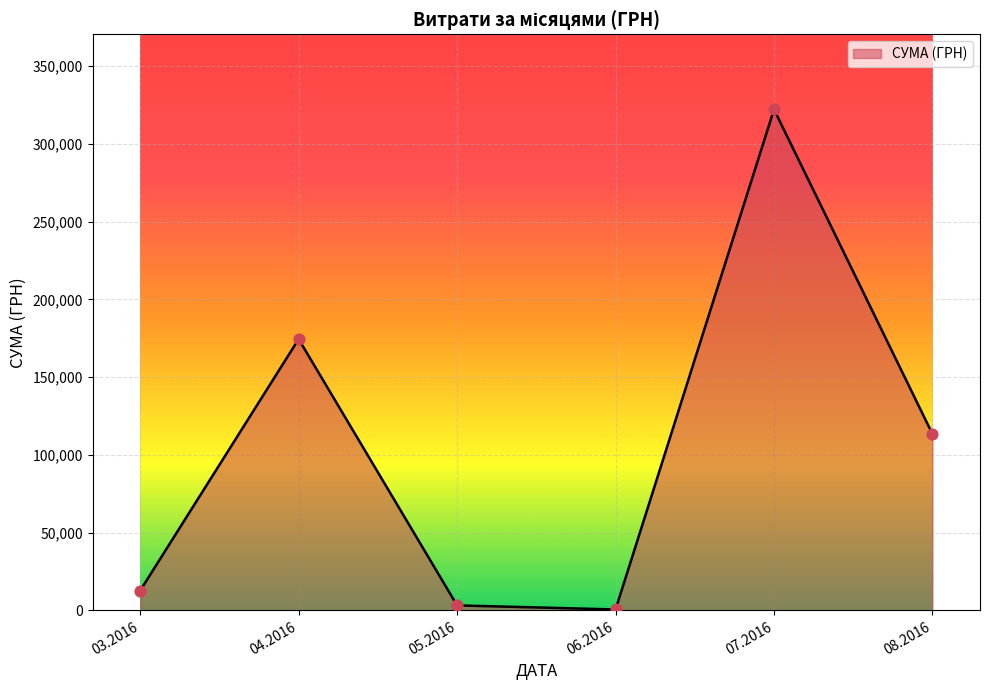

What is the change in value from 03.2016 to 08.2016?

+100651.7